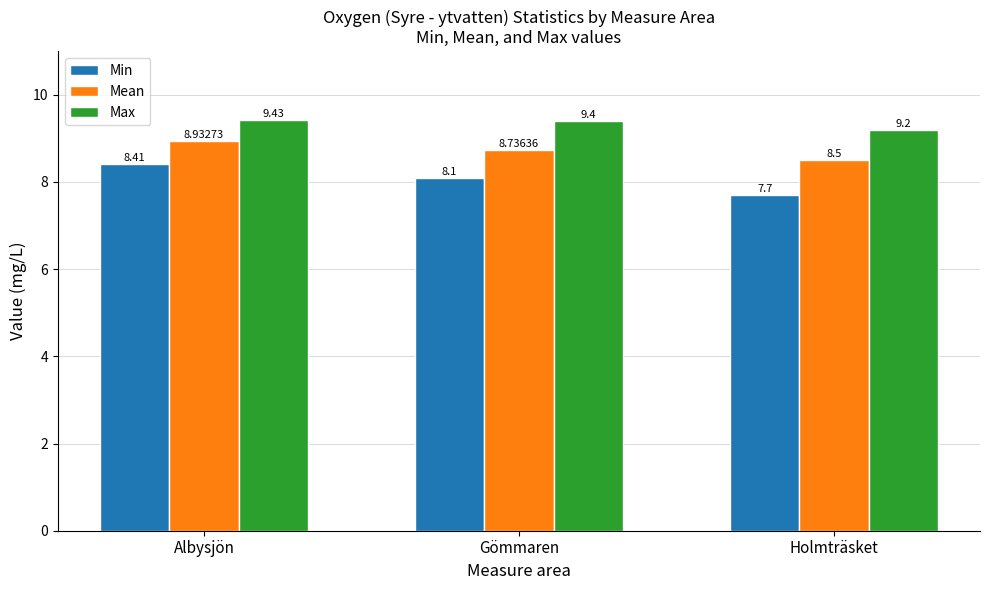

What is the average value of the Mean series?

8.7